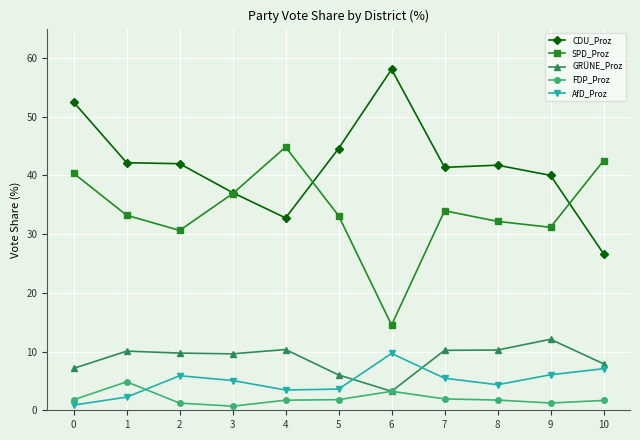

Which series changed the most between 4 and 6?

SPD_Proz